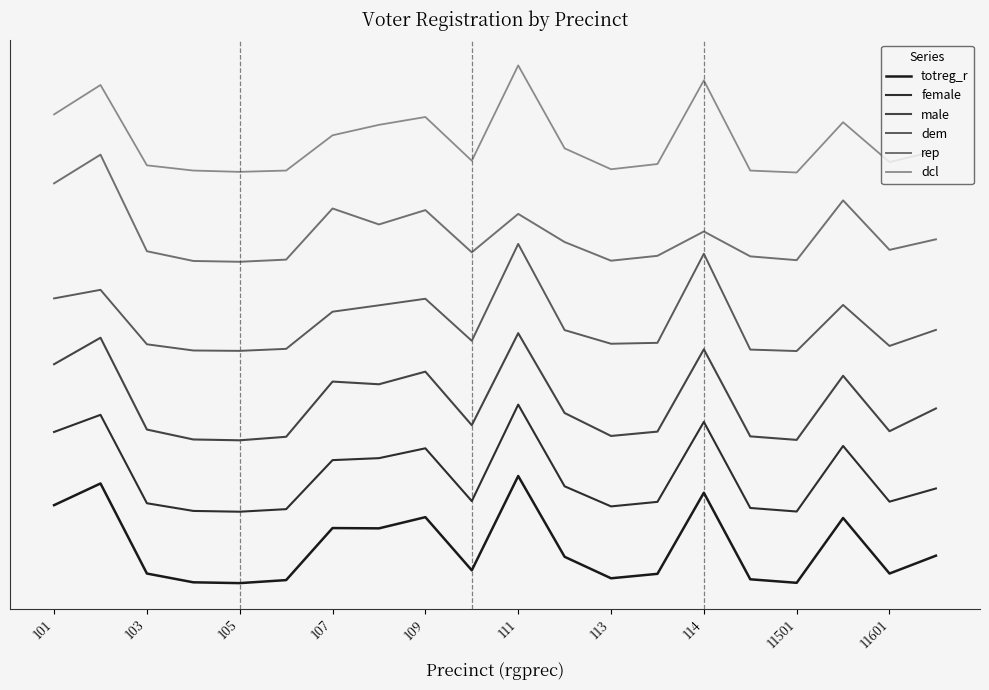

Does the chart have visible grid lines?

No